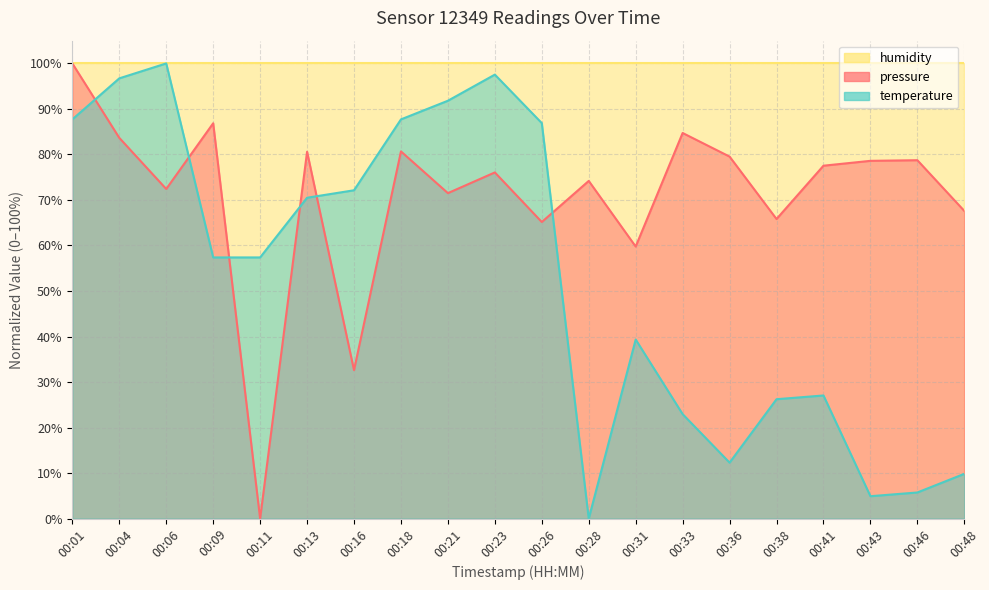

Does the chart display data point markers on the line(s)?

No